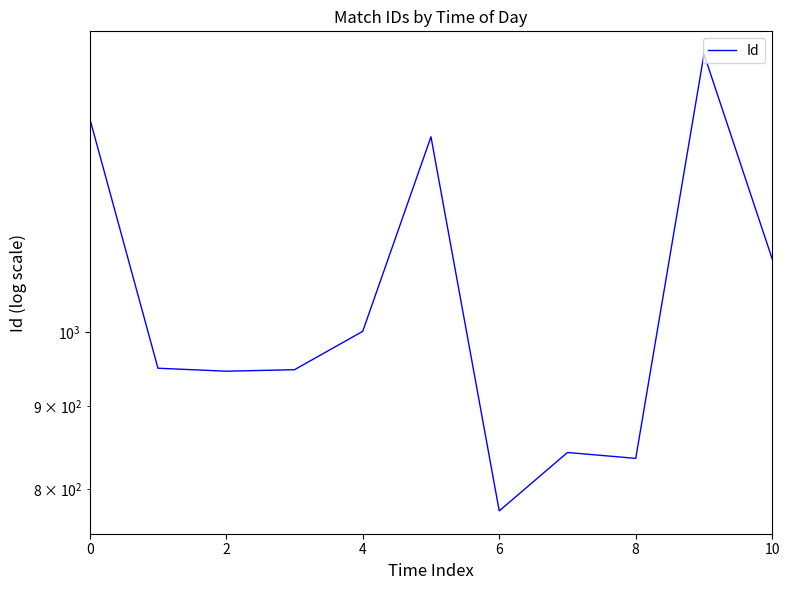

What is the label of the 3rd point from the right?

8